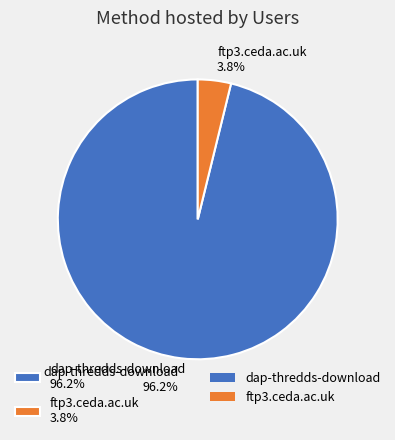

Rank the categories by value from highest to lowest.

dap-thredds-download, ftp3.ceda.ac.uk